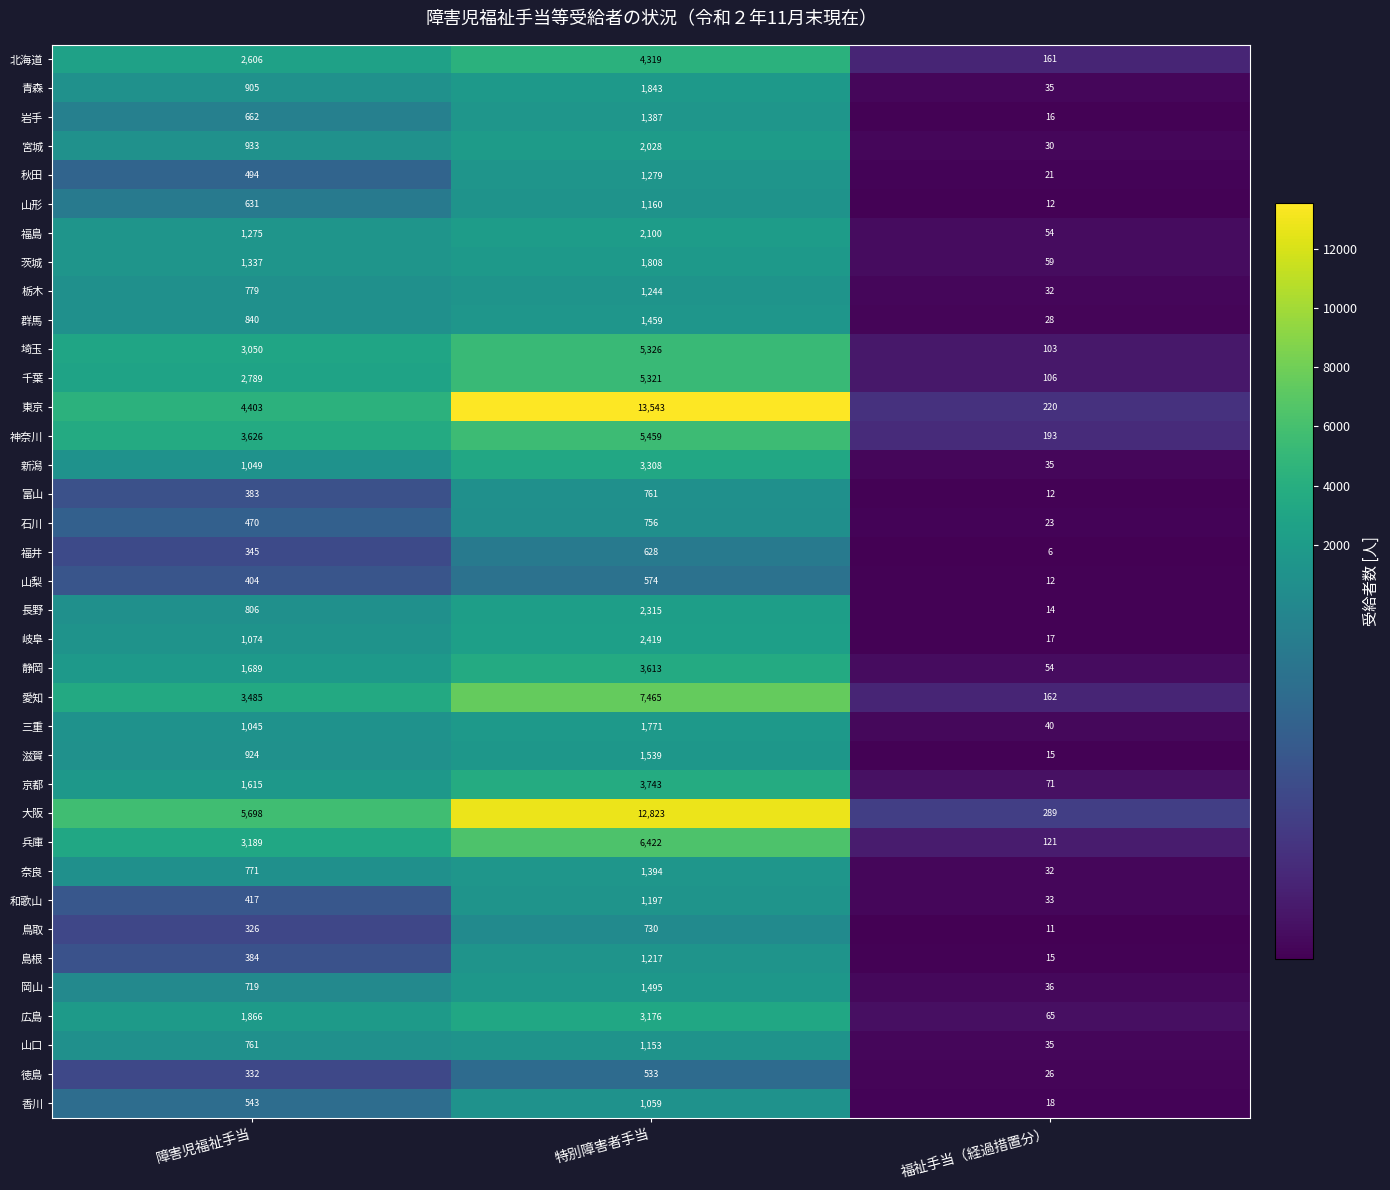

Count the number of data series in this chart.

37